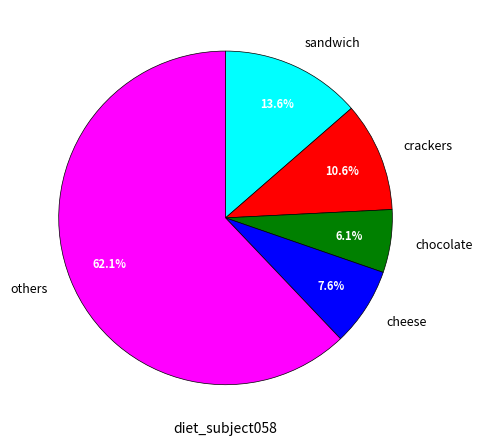

Which slice is the smallest?

chocolate